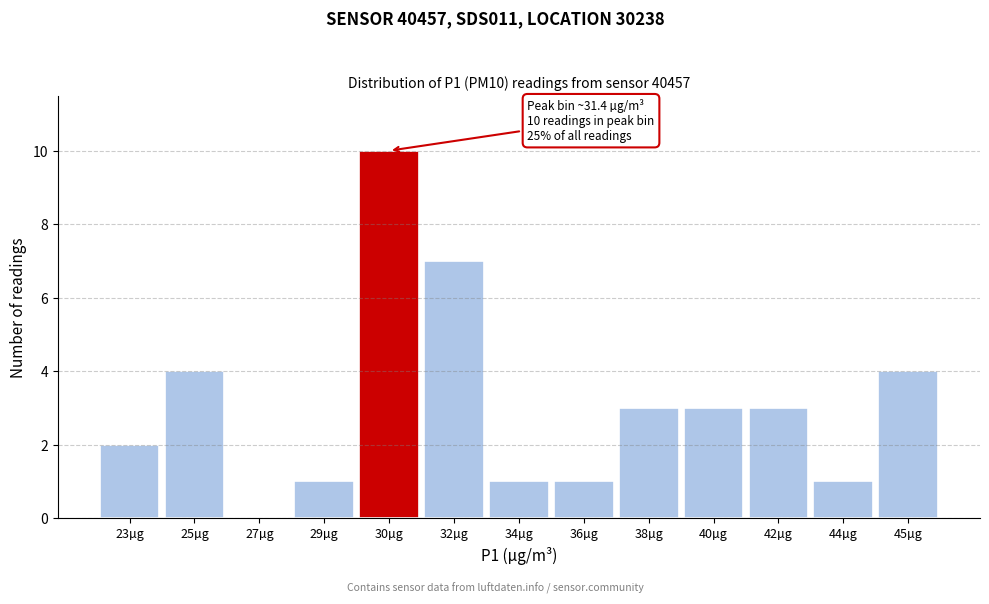

Reading left to right, what are all the values shown in this chart?

23µg=2	25µg=4	27µg=0	29µg=1	30µg=10	32µg=7	34µg=1	36µg=1	38µg=3	40µg=3	42µg=3	44µg=1	45µg=4